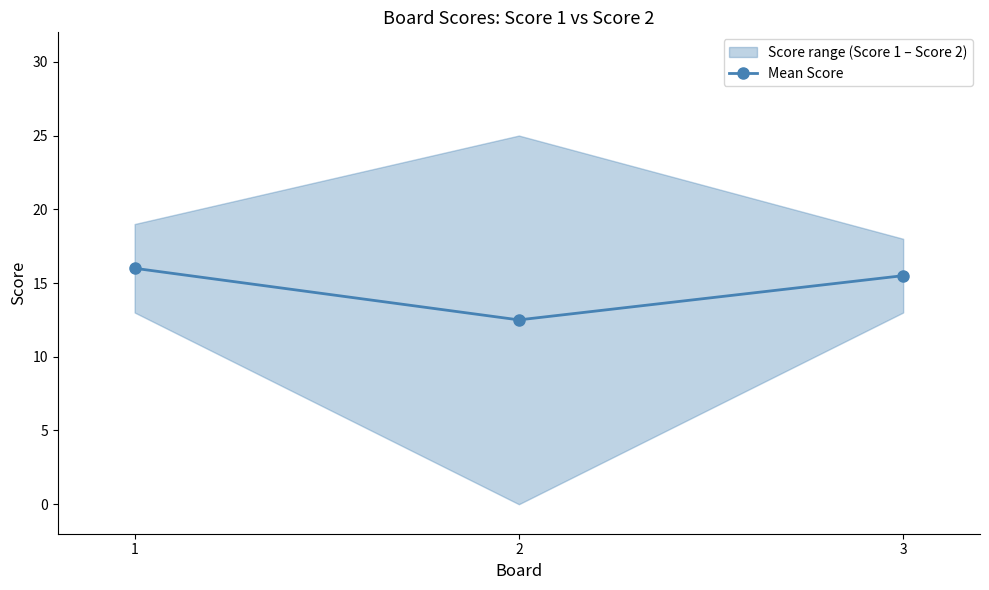

At which label does the data first exceed 15?

1